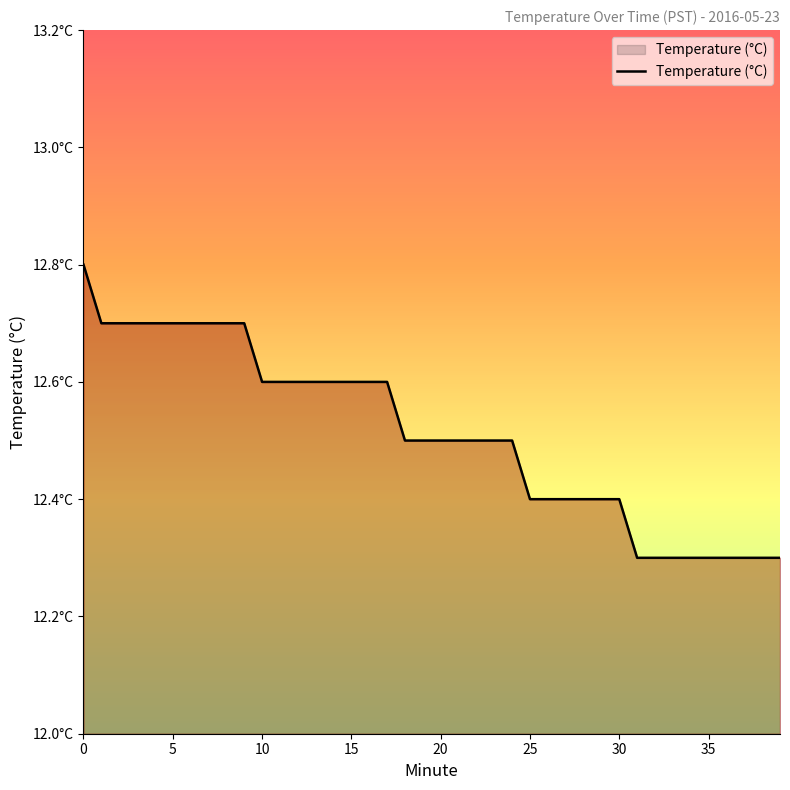

Does the chart have visible grid lines?

No